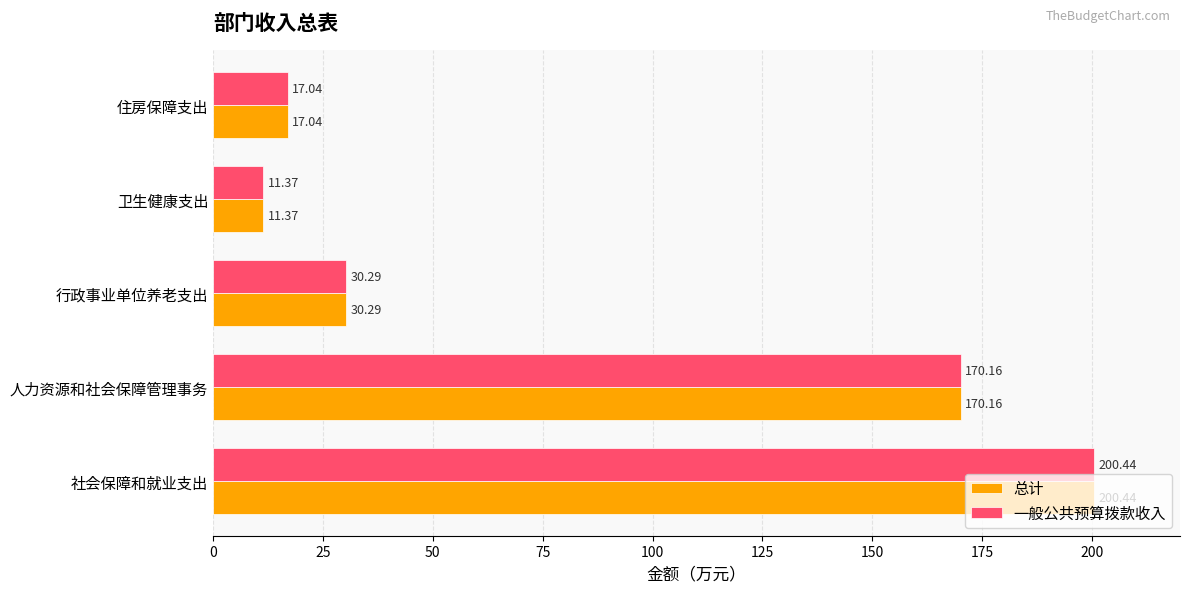

What are all the series names shown in the legend?

总计, 一般公共预算拨款收入